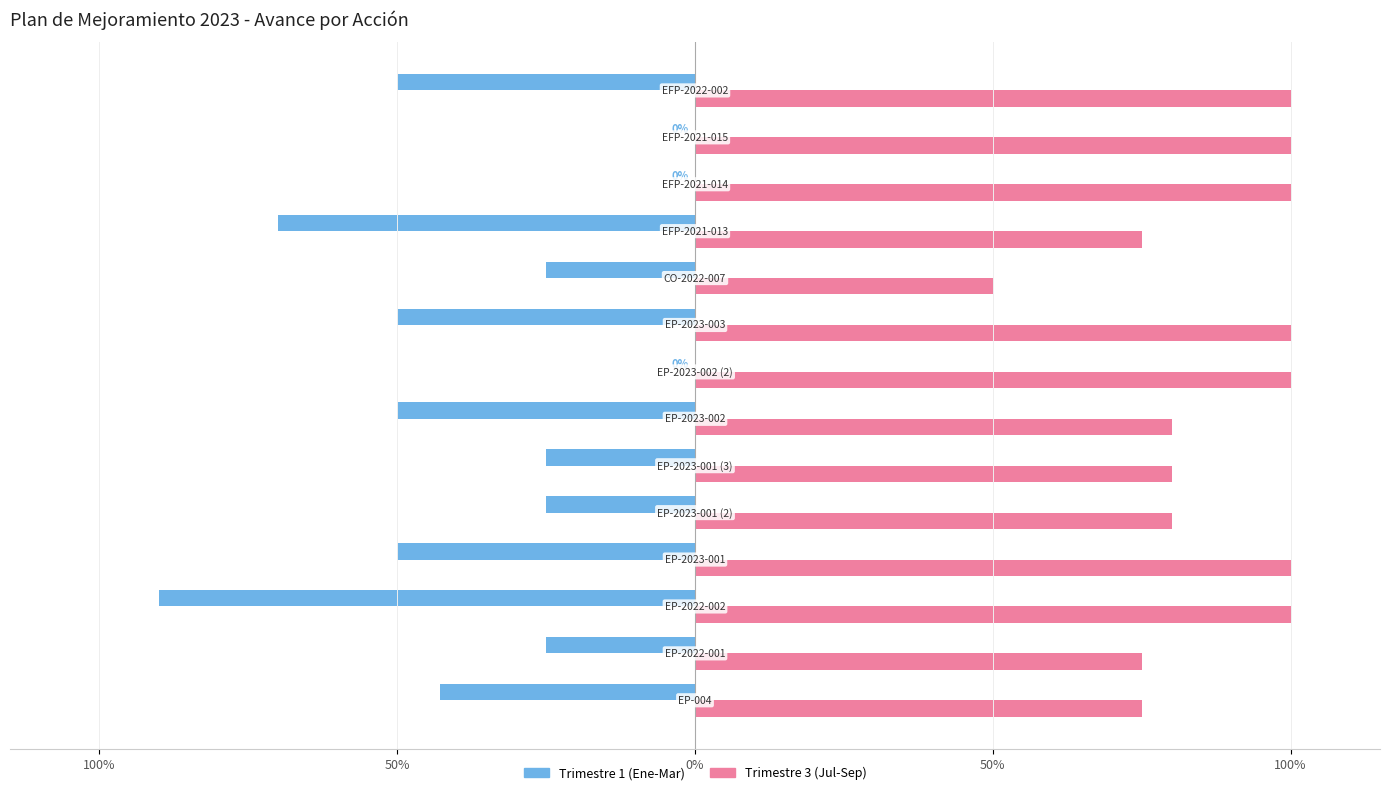

Reading left to right, extract all data points from this chart.

Trimestre 1 (Ene-Mar): -0.4	-0.2	-0.9	-0.5	-0.2	-0.2	-0.5	0.0	-0.5	-0.2	-0.7	0.0	0.0	-0.5
Trimestre 3 (Jul-Sep): 0.8	0.8	1.0	1.0	0.8	0.8	0.8	1.0	1.0	0.5	0.8	1.0	1.0	1.0